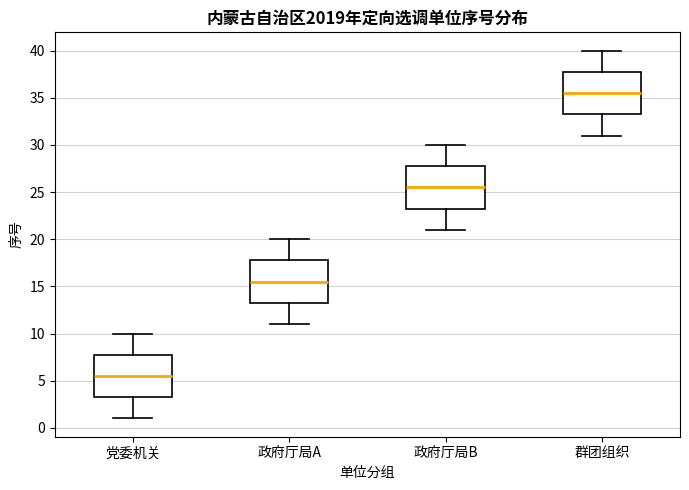

Which box has the highest median line?

群团组织